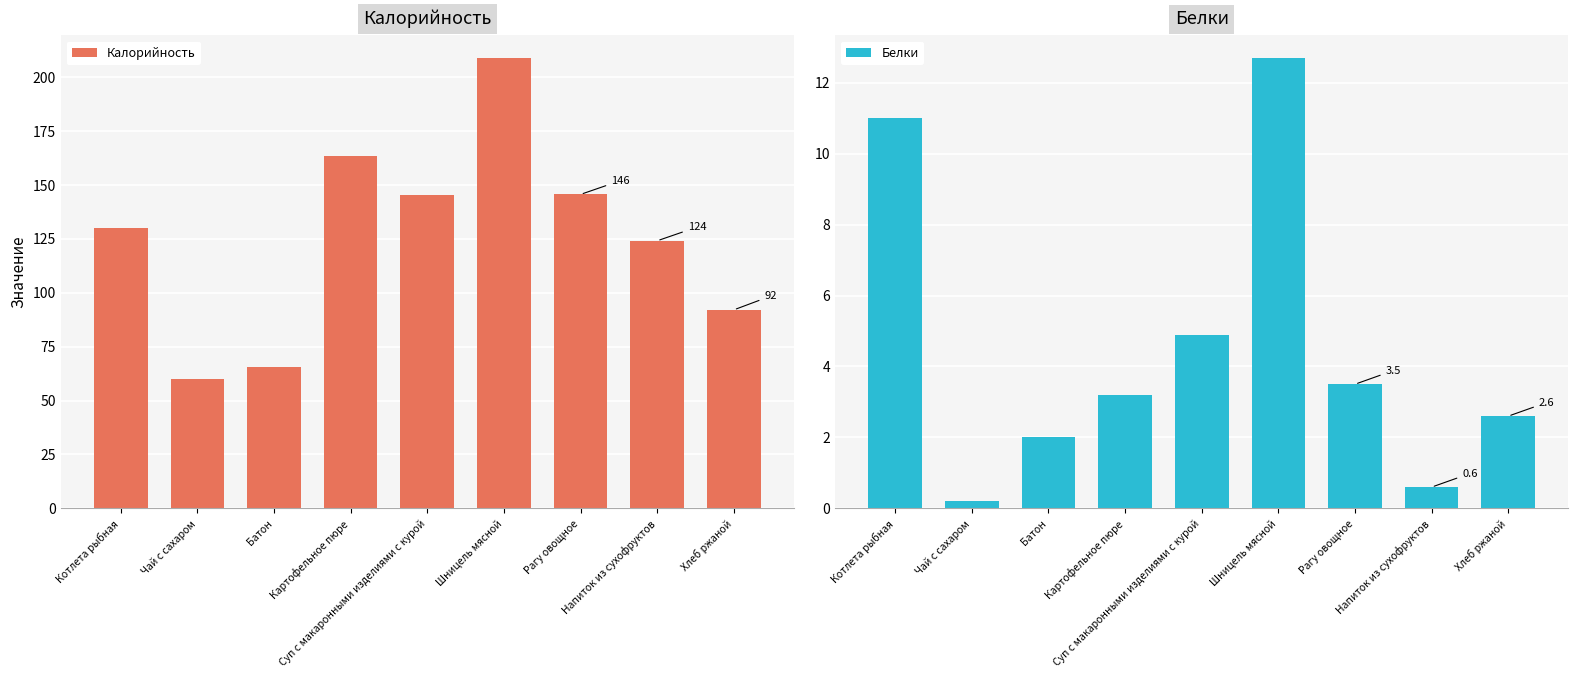

Rank the categories by Белки value from highest to lowest.

Шницель мясной, Котлета рыбная, Суп с макаронными изделиями с курой, Рагу овощное, Картофельное пюре, Хлеб ржаной, Батон, Напиток из сухофруктов, Чай с сахаром